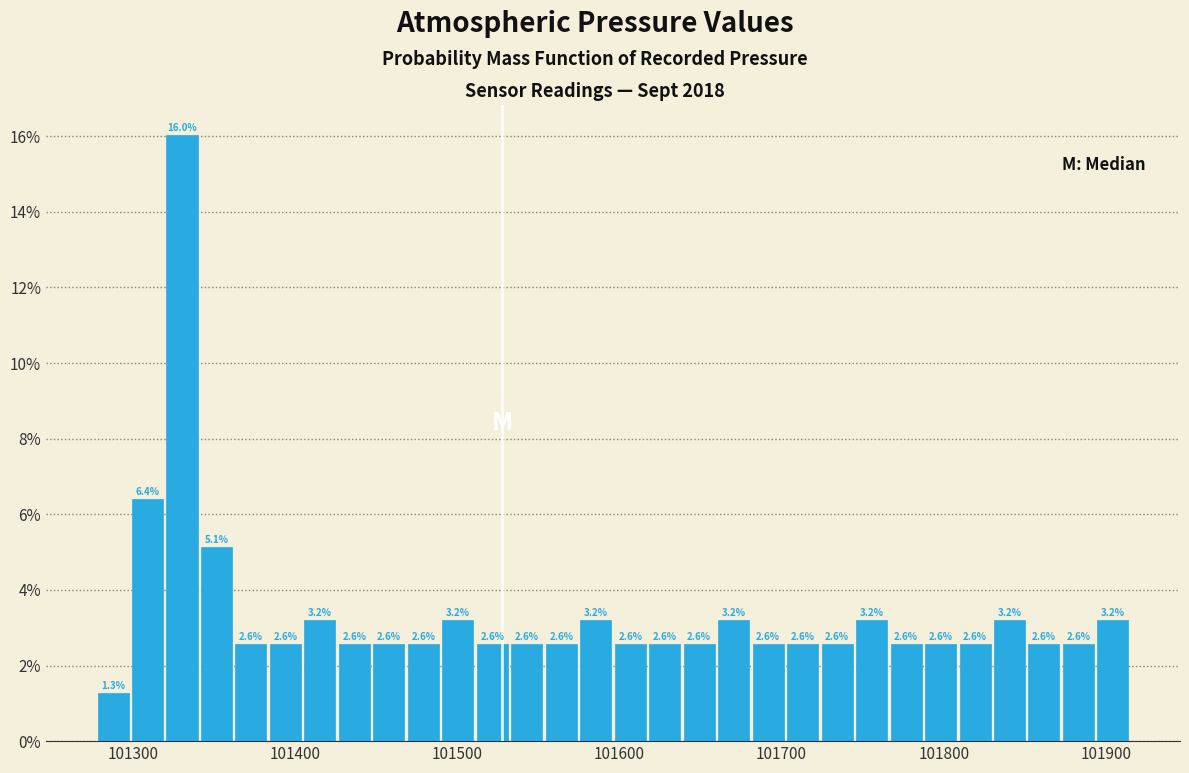

Around what value on the x-axis is the tallest bar? Give the approximate position of its centre, as read against the axis.

101330